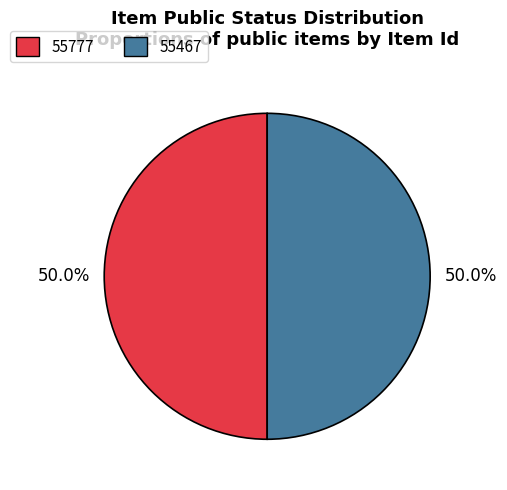

What is the ratio of the value at 55777 to the value at 55467?

1.0